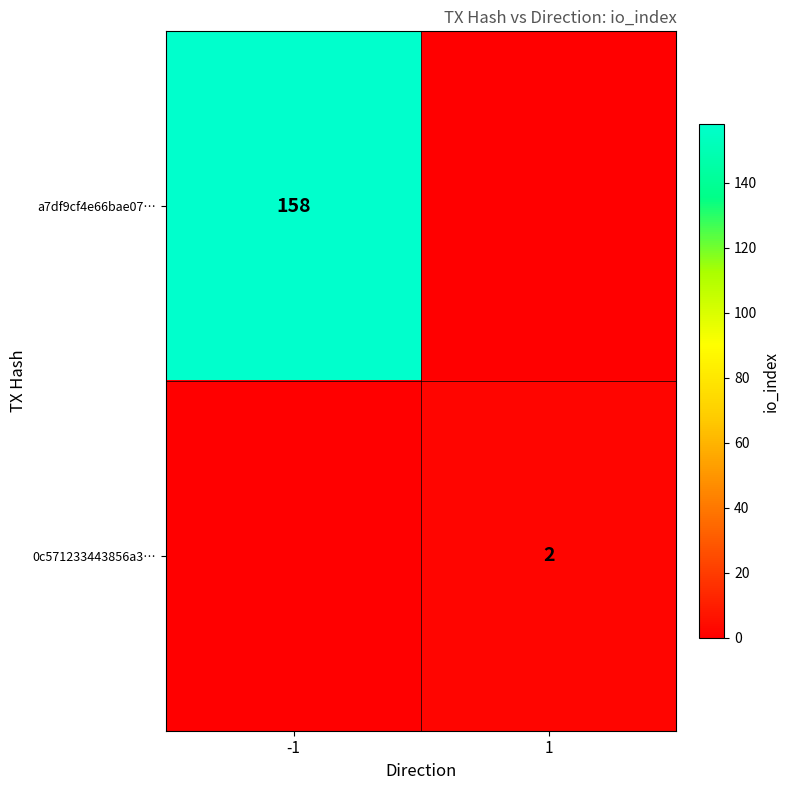

Is it true that a7df9cf4e66bae07… equals 158 at -1?

True